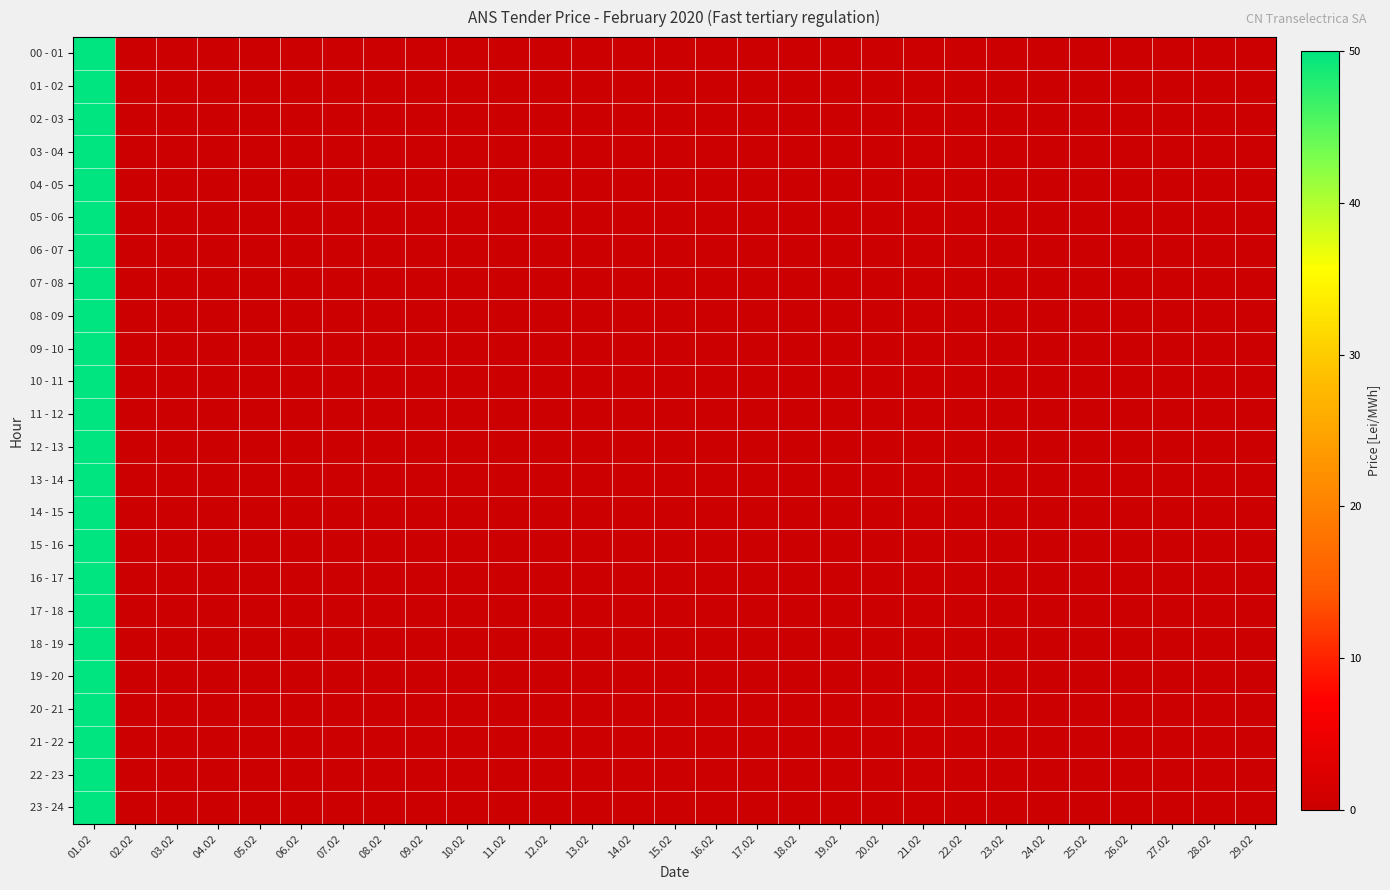

Which series has the largest total across all categories?

00 - 01